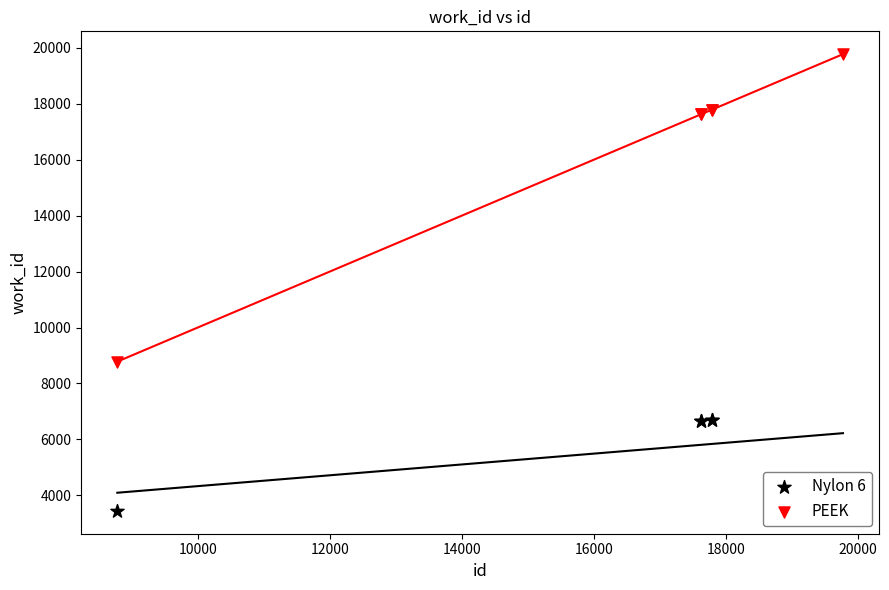

Which series contains the lowest Y value?

Nylon 6